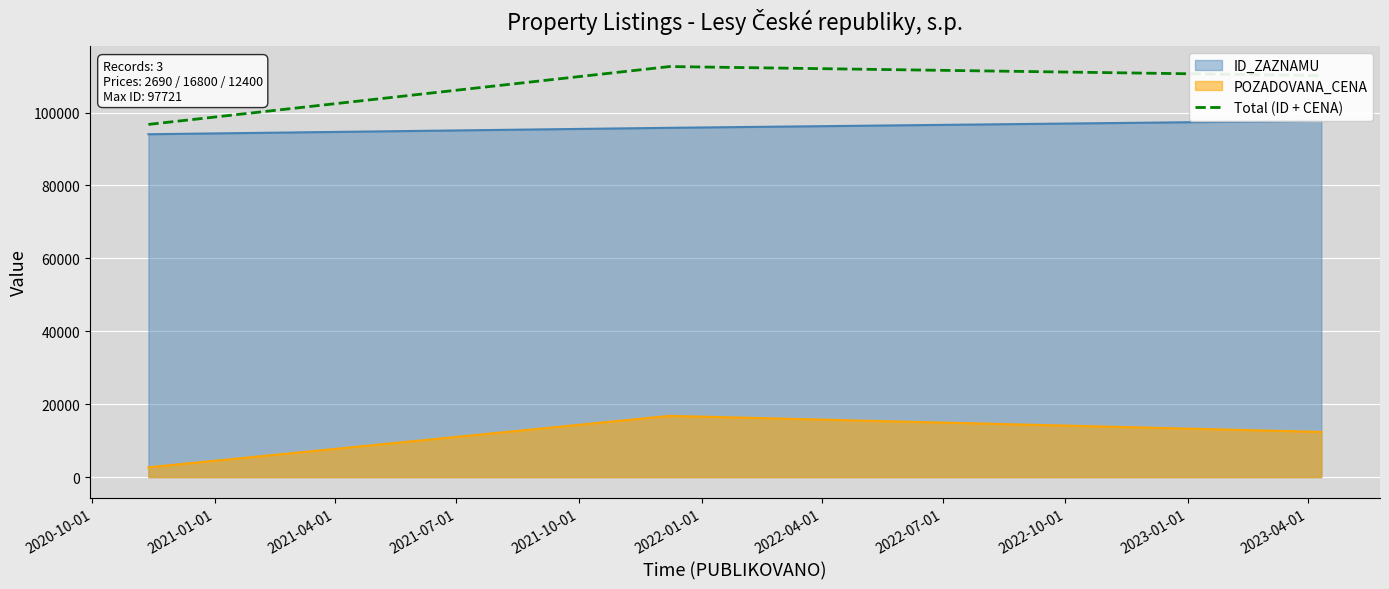

Which series has the widest spread of values?

Total (ID + CENA)